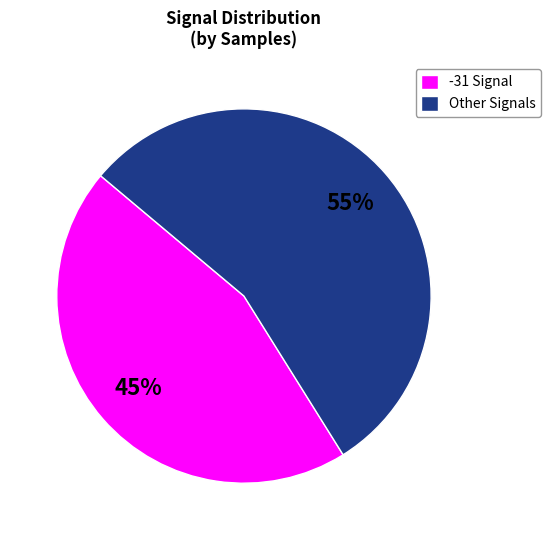

True or false: -31 Signal accounts for 39% of the total.

False